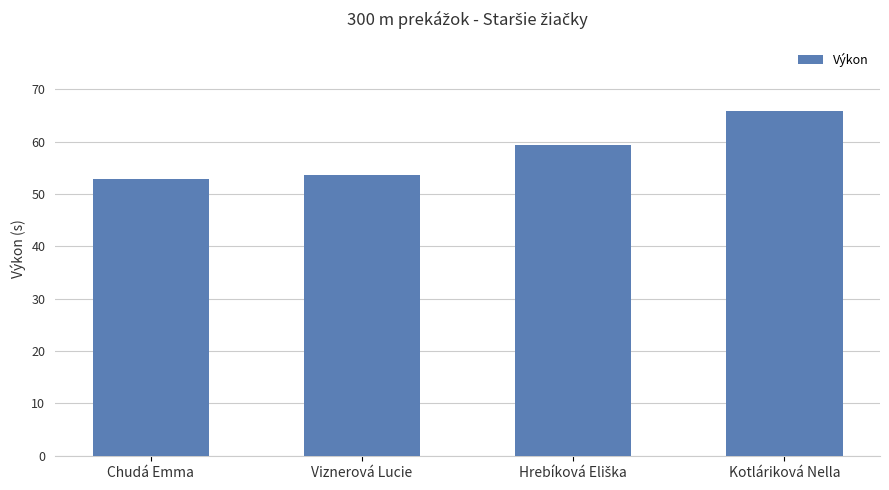

What is the smallest value displayed?

52.8